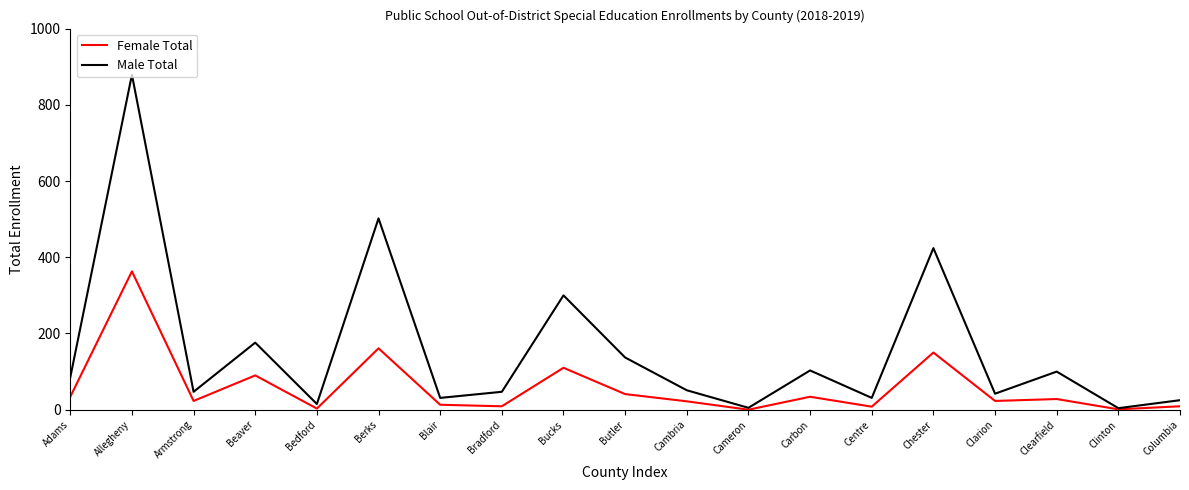

True or false: Female Total has a value of 22 at Cambria.

True